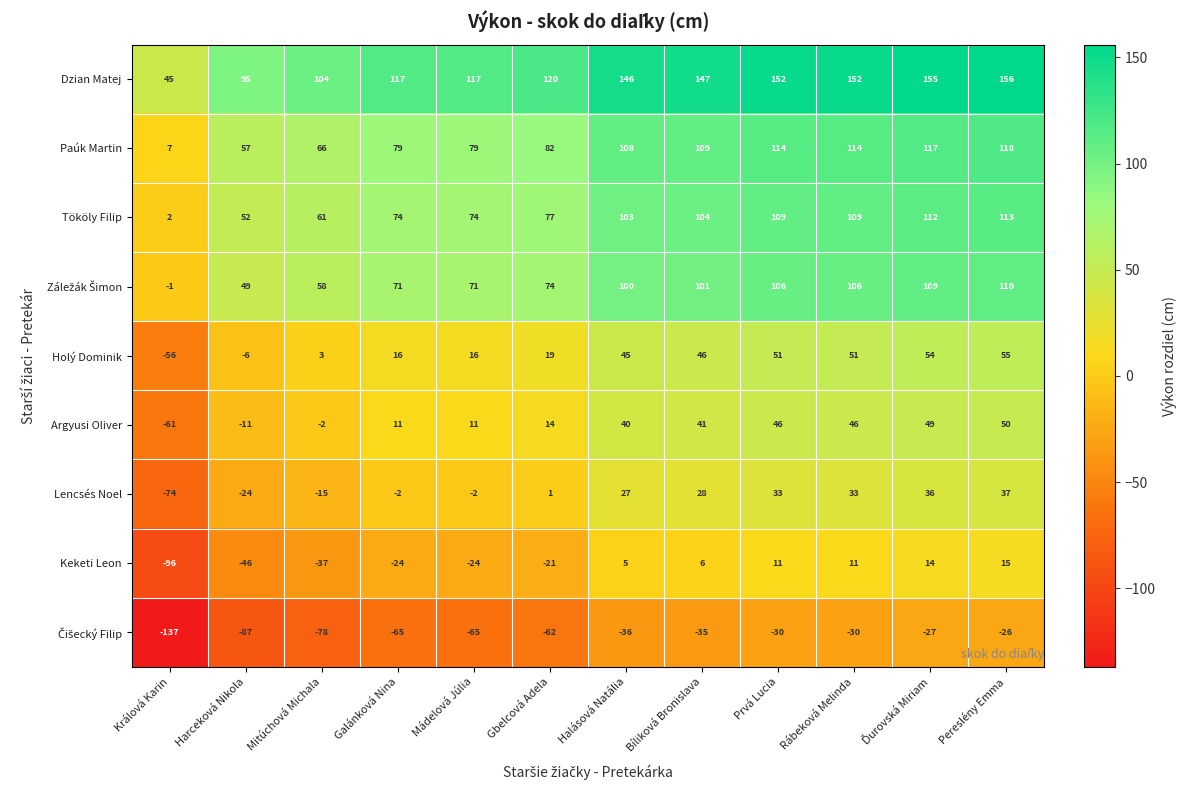

What is the difference between the second highest and minimum values in the Keketi Leon series?

110